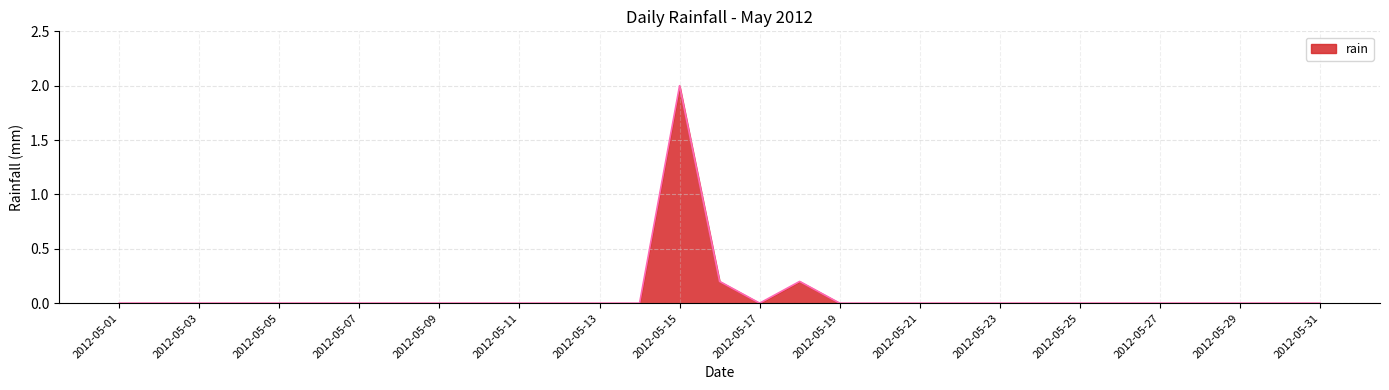

What is the difference between the maximum and second lowest values?

2.0